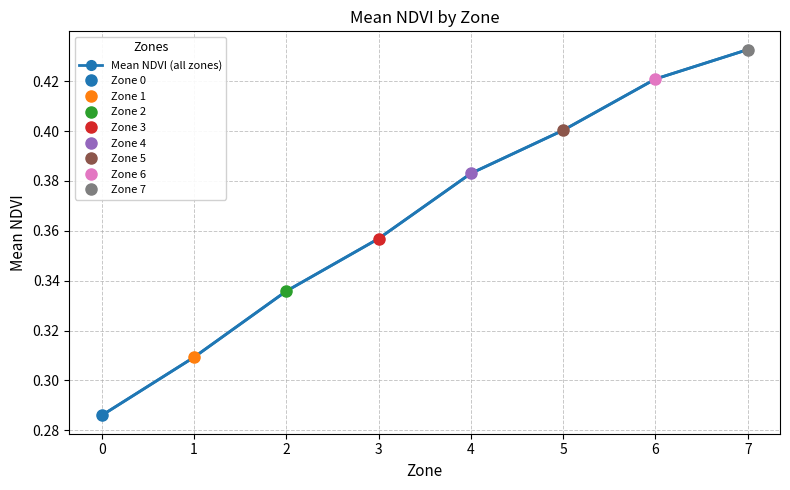

True or false: the data shows 0.5 at 1.

False